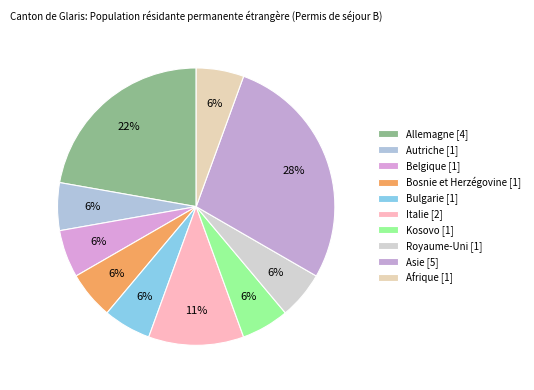

To the nearest percent, what is the difference between the largest and smallest slice percentages?

22%